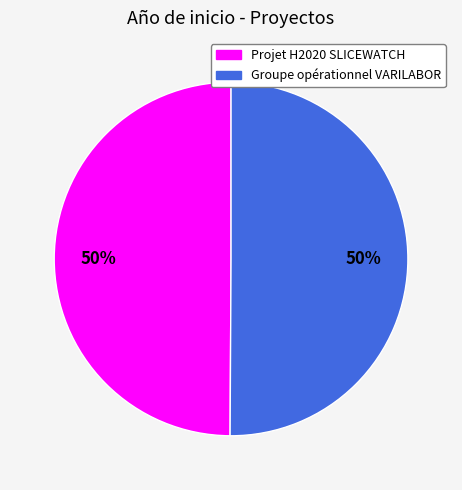

What is the ratio of the value at Projet H2020 SLICEWATCH to the value at Groupe opérationnel VARILABOR?

1.0